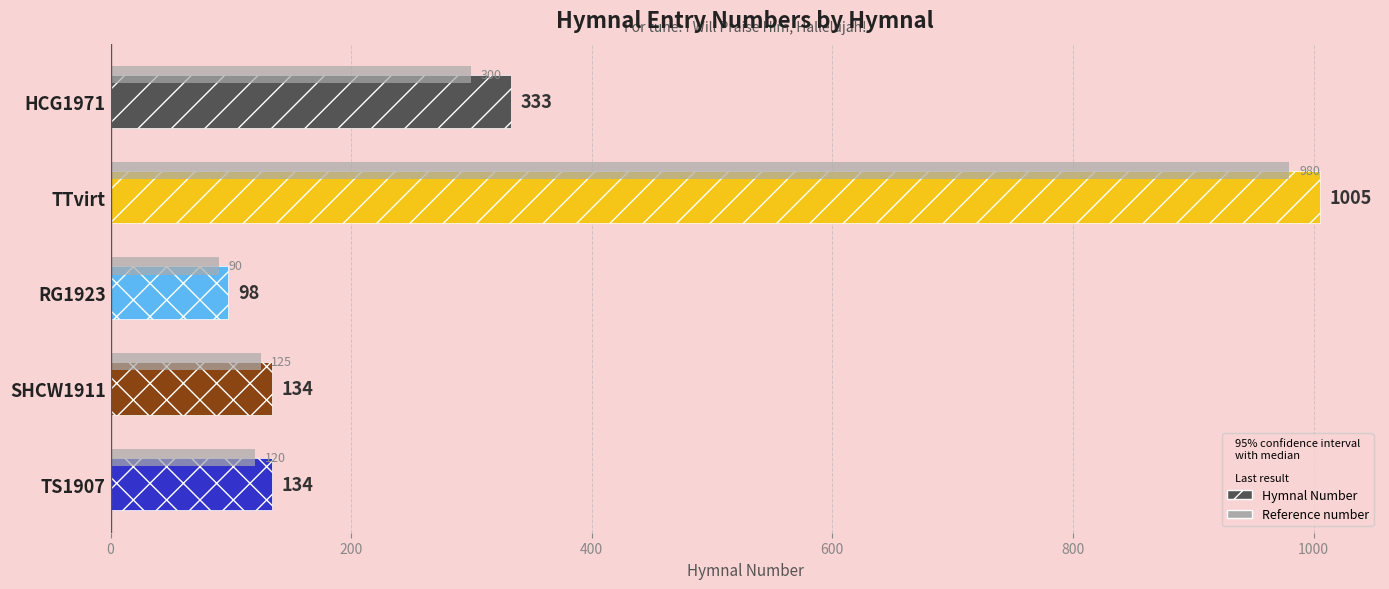

What is the smallest value displayed?

98